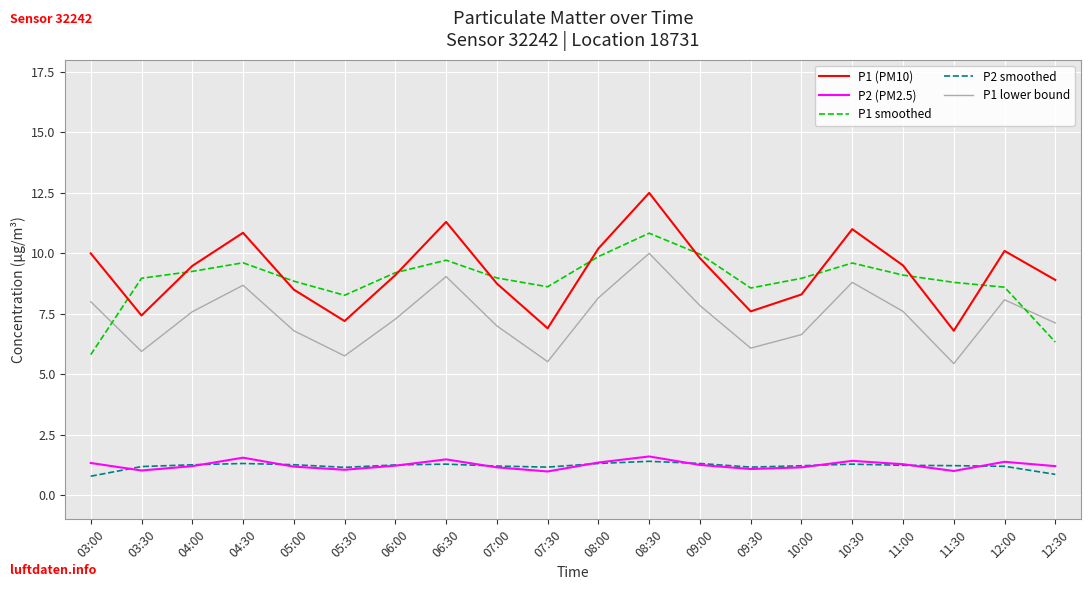

What is the difference between the maximum and second lowest values in the P1 smoothed series?

4.5